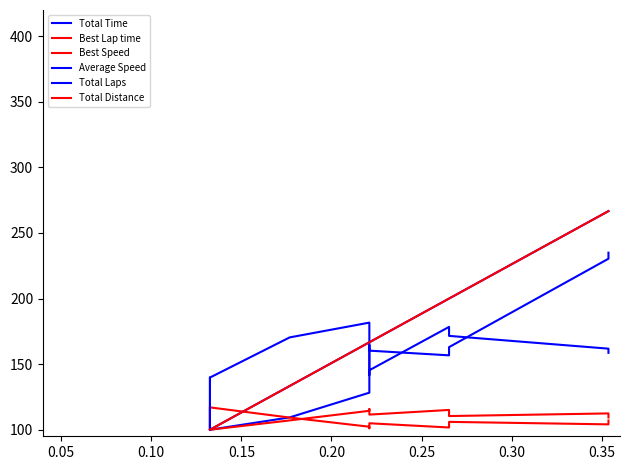

How many lines are shown in the chart?

6